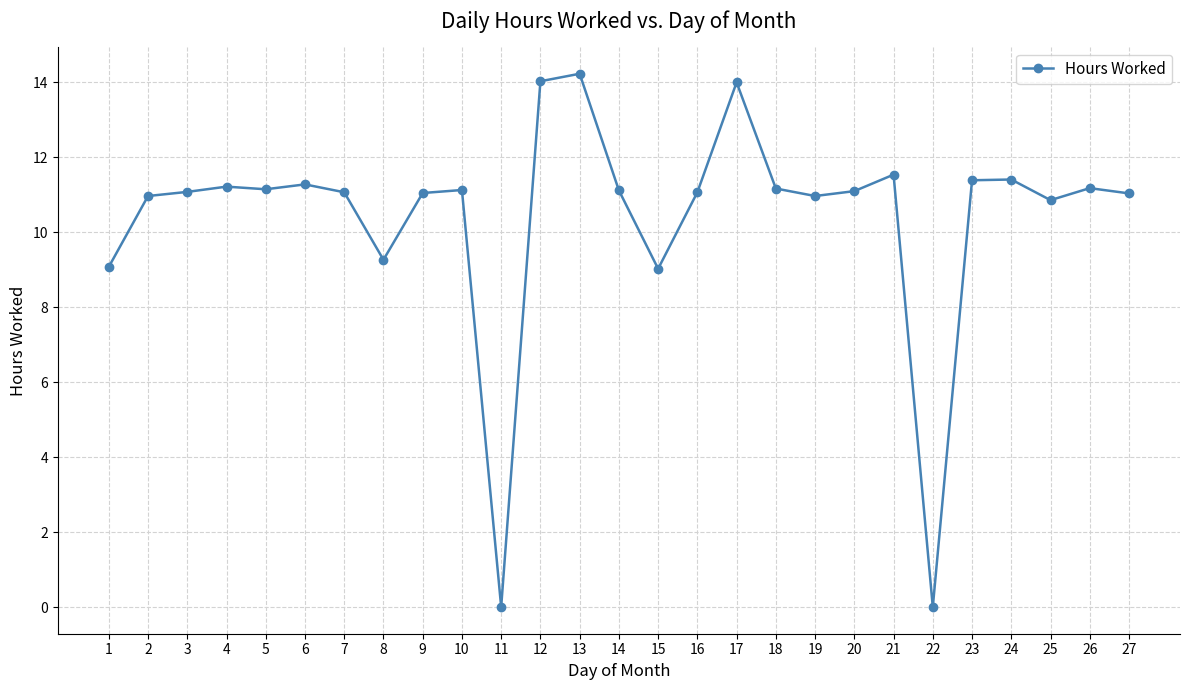

Approximately how many times larger is the value at 19 compared to 13?

0.8